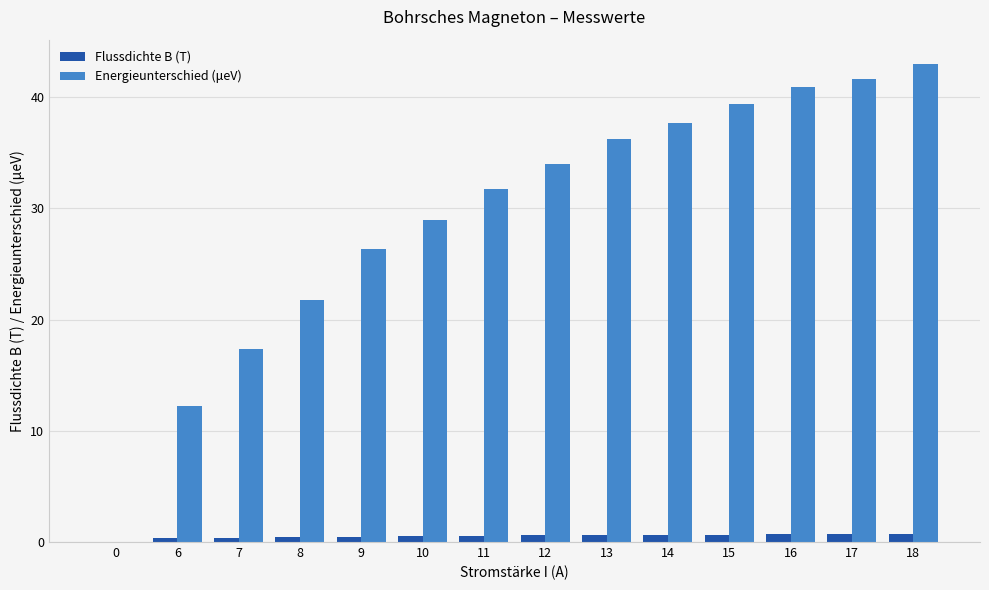

Between 10 and 15, which series saw the biggest shift?

Energieunterschied (μeV)